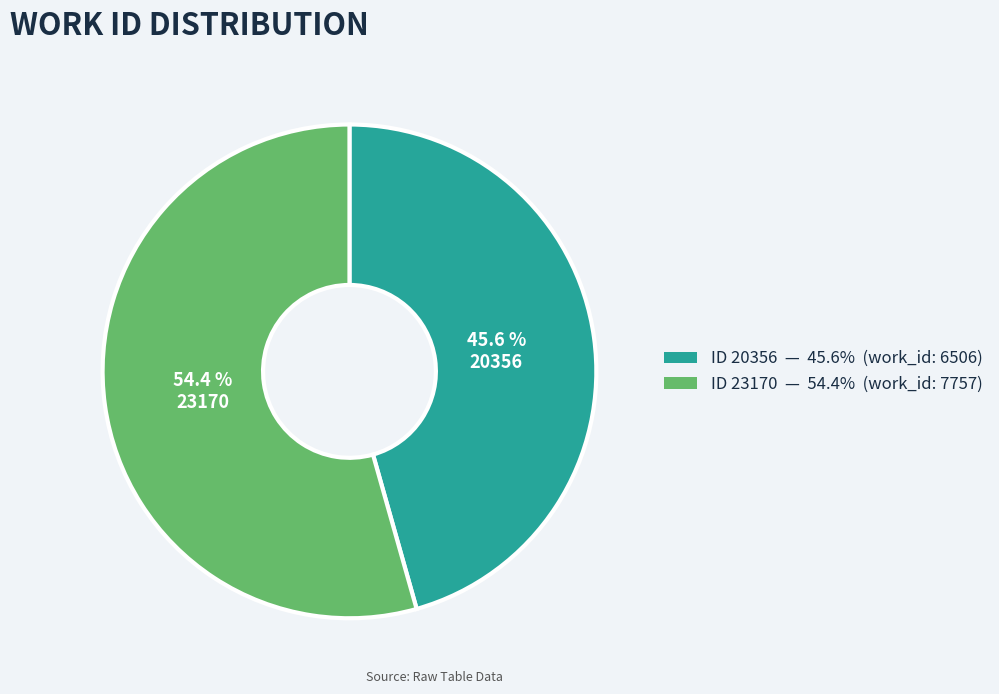

To the nearest percent, what is the difference between the largest and smallest slice percentages?

9%